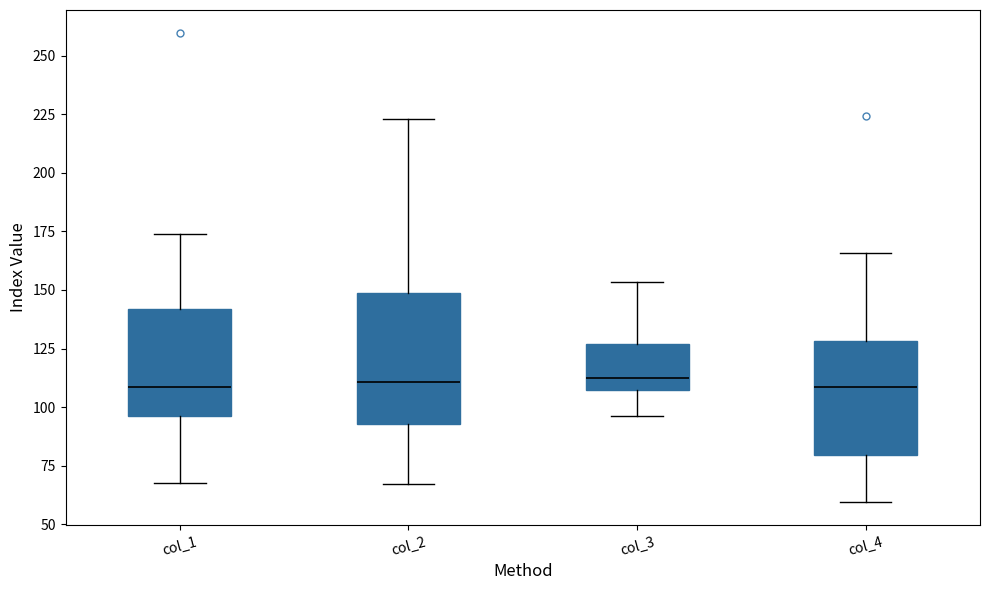

Reading left to right, transcribe this box plot: for each box, give where its median line is, the range the box spans, and where its two whiskers end, as read against the y-axis. The values are not printed on the chart, so give them approximately, as read against the axis.

col_1: median 110, box 95 to 140, whiskers 70 to 175
col_2: median 110, box 95 to 150, whiskers 65 to 225
col_3: median 110, box 105 to 125, whiskers 95 to 155
col_4: median 110, box 80 to 130, whiskers 60 to 165